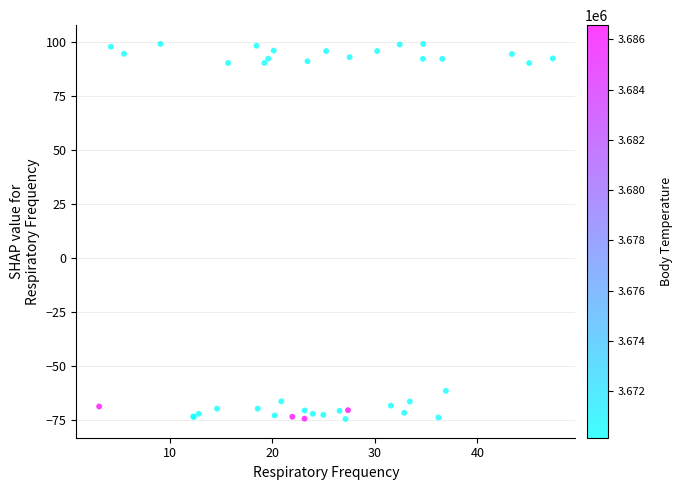

What Y value in the scatter plot is closest to 12?

-61.7